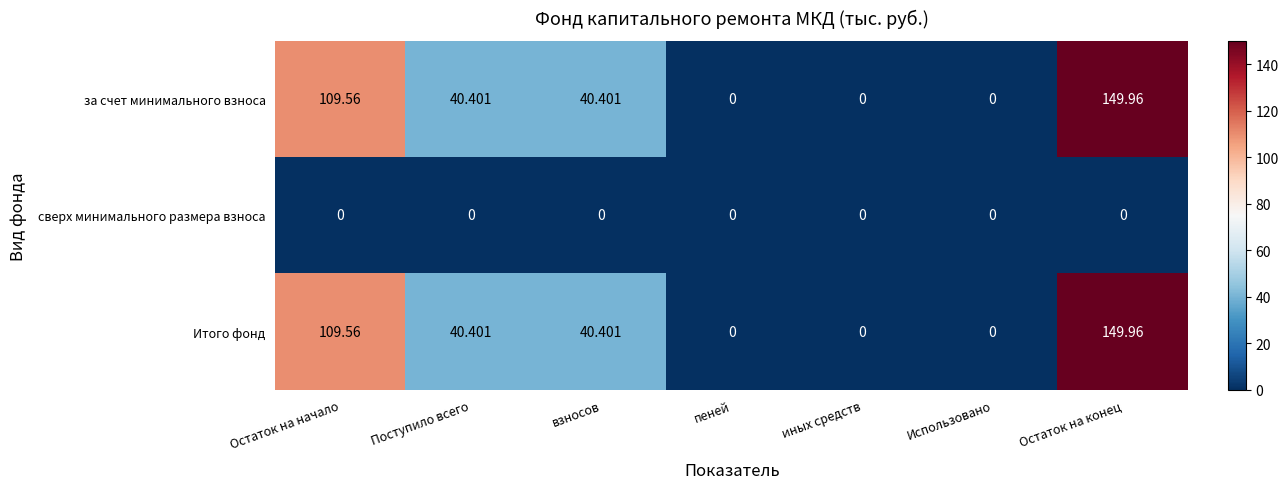

At which label does за счет минимального взноса first exceed 40?

Остаток на начало